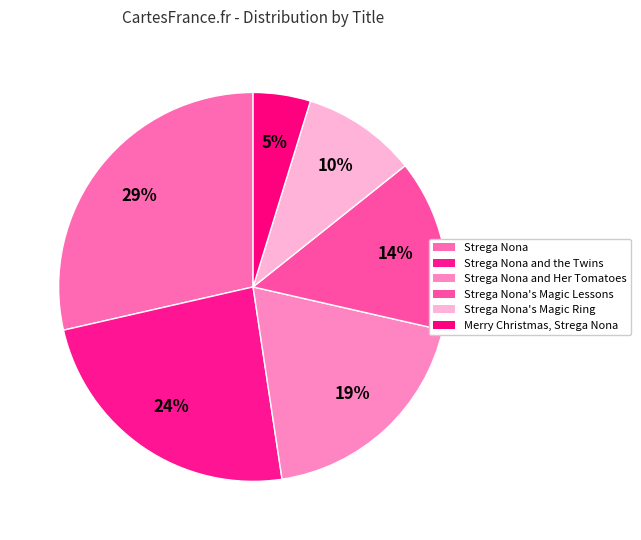

Is there any slice that represents more than half of the pie?

No